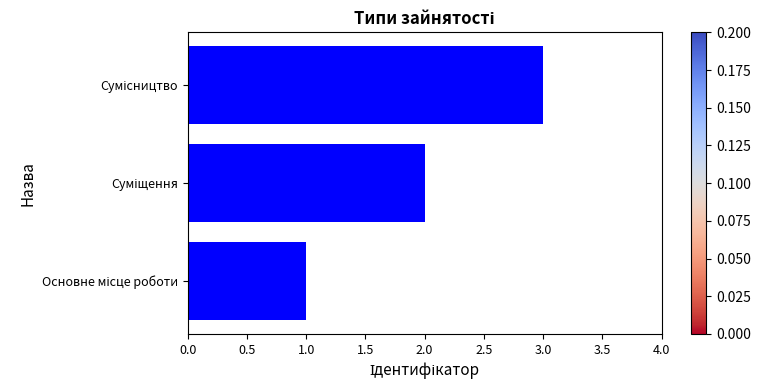

What is the sum of all values?

6